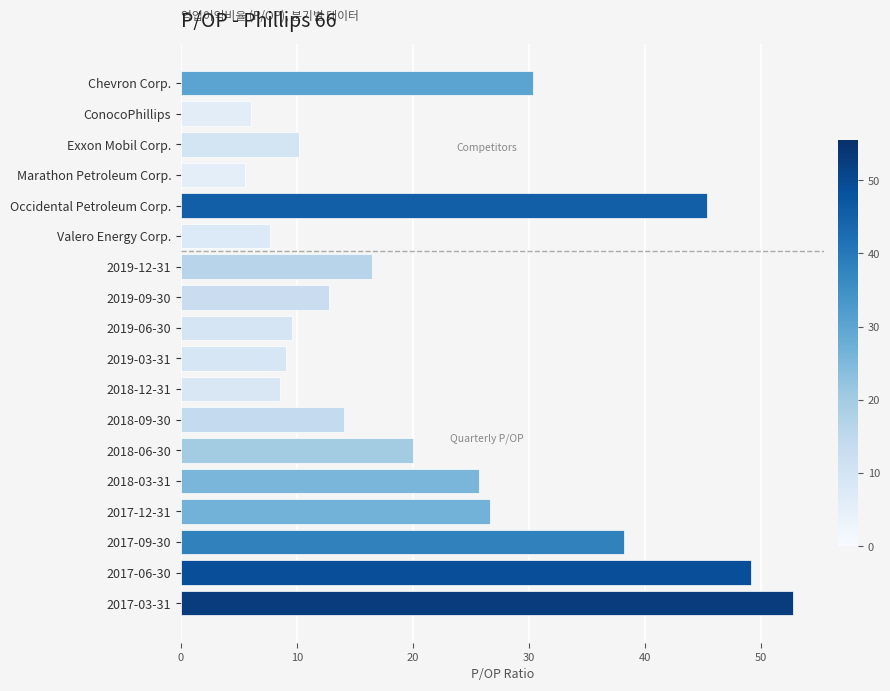

What is the ratio of the value at 2019-06-30 to the value at ConocoPhillips?

1.6